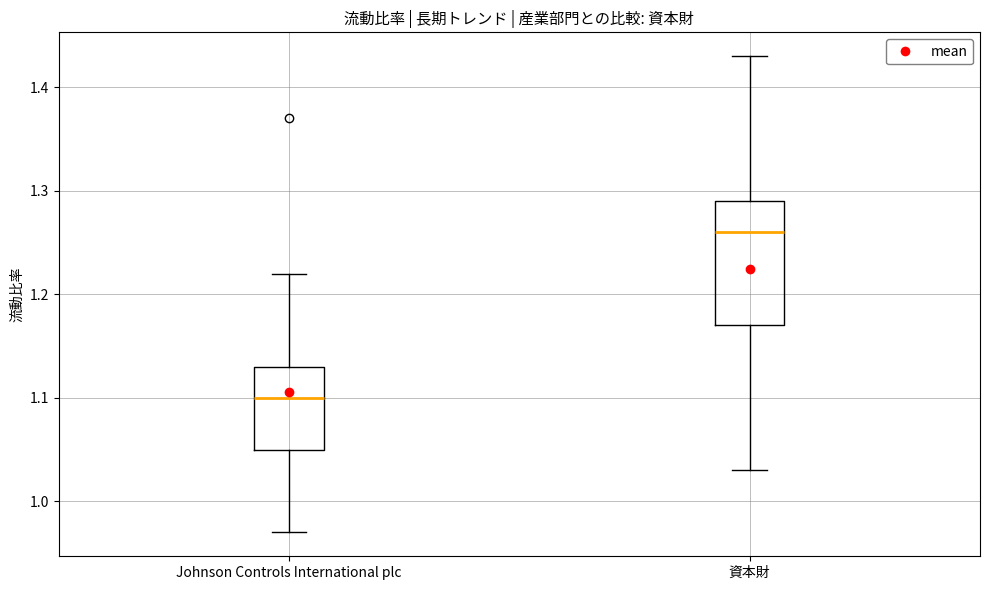

Where is the upper edge of the box for Johnson Controls International plc on the y-axis? The values are not printed on the chart, so give them approximately, as read against the axis.

1.13